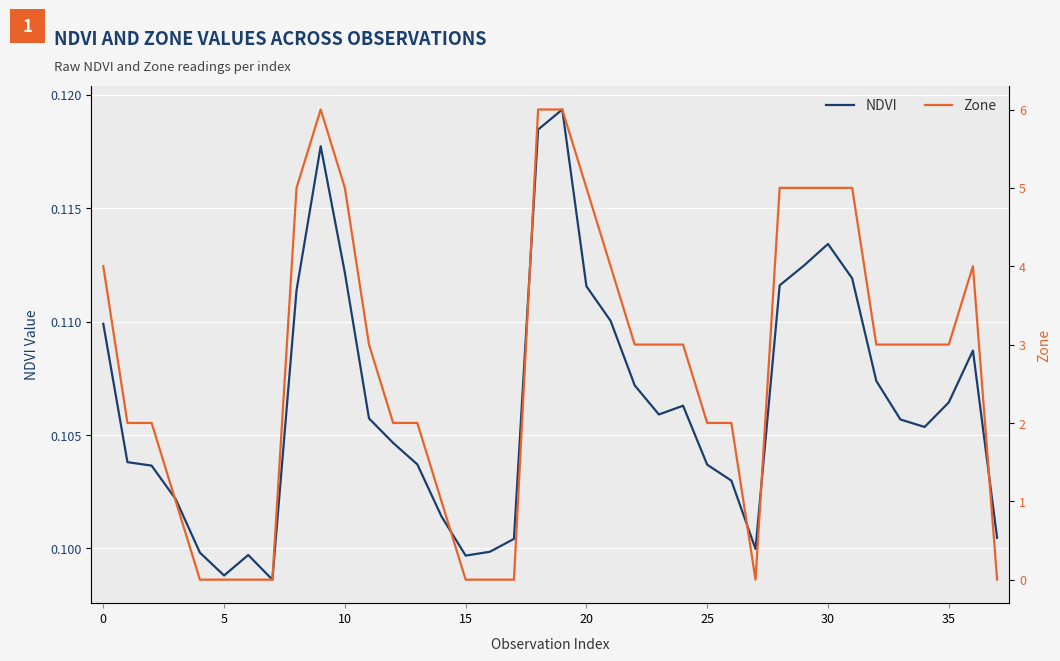

Reading left to right, list all the values displayed in this chart.

NDVI: 0.1	0.1	0.1	0.1	0.1	0.1	0.1	0.1	0.1	0.1	0.1	0.1	0.1	0.1	0.1	0.1	0.1	0.1	0.1	0.1	0.1	0.1	0.1	0.1	0.1	0.1	0.1	0.1	0.1	0.1	0.1	0.1	0.1	0.1	0.1	0.1	0.1	0.1
Zone: 4.0	2.0	2.0	1.0	0.0	0.0	0.0	0.0	5.0	6.0	5.0	3.0	2.0	2.0	1.0	0.0	0.0	0.0	6.0	6.0	5.0	4.0	3.0	3.0	3.0	2.0	2.0	0.0	5.0	5.0	5.0	5.0	3.0	3.0	3.0	3.0	4.0	0.0